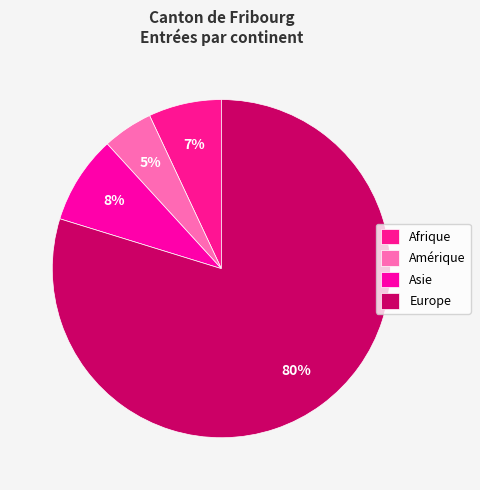

To the nearest percent, what portion does Afrique represent?

7%